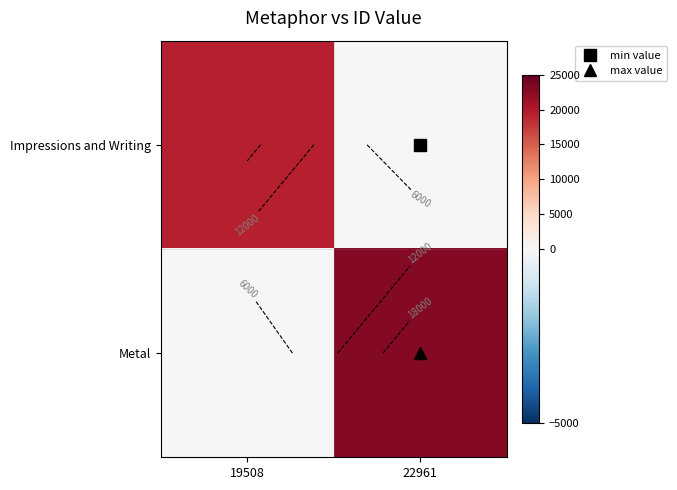

What is the difference between the Metal values at 19508 and 22961?

22961